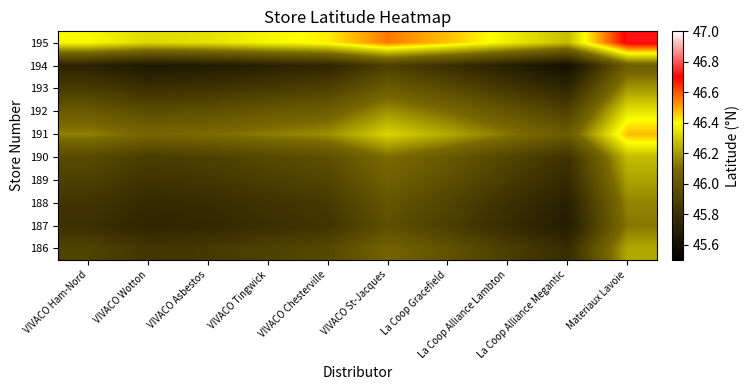

How many data points does each series have?

10